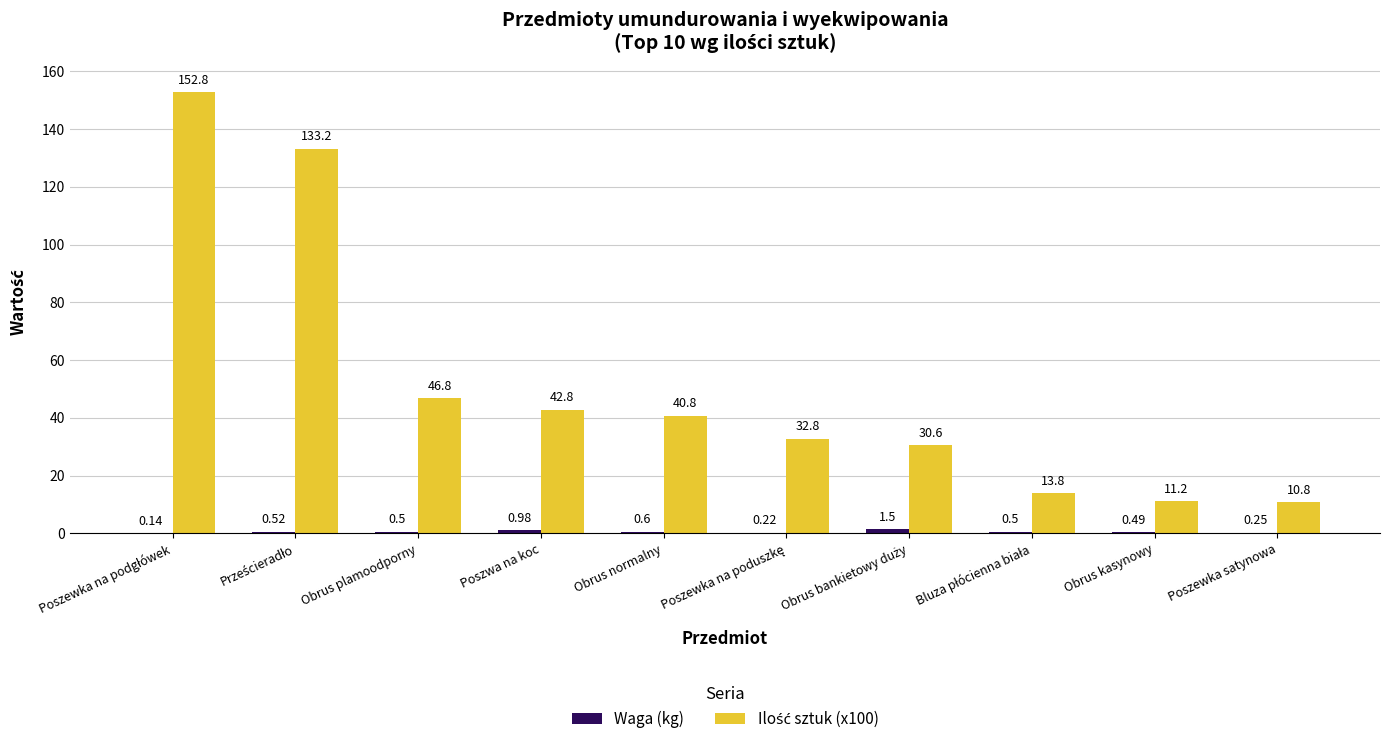

What is the total value across all series at Obrus normalny?

41.4